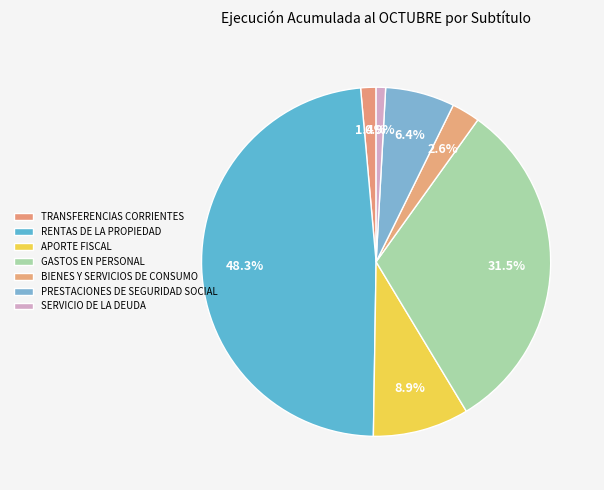

What is the change in value from APORTE FISCAL to SERVICIO DE LA DEUDA?

-497831